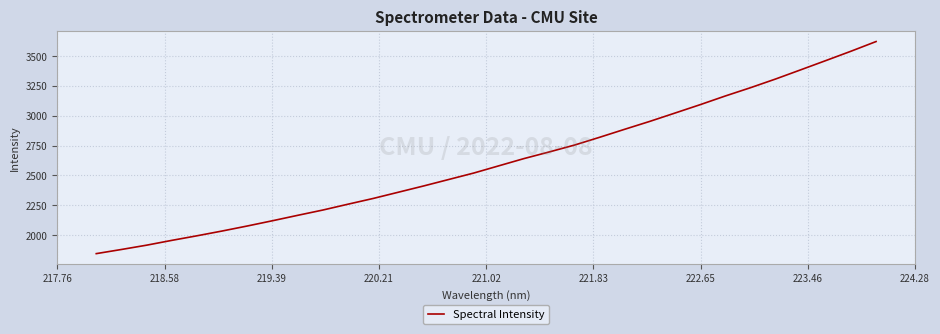

Count the number of categories in the chart.

32